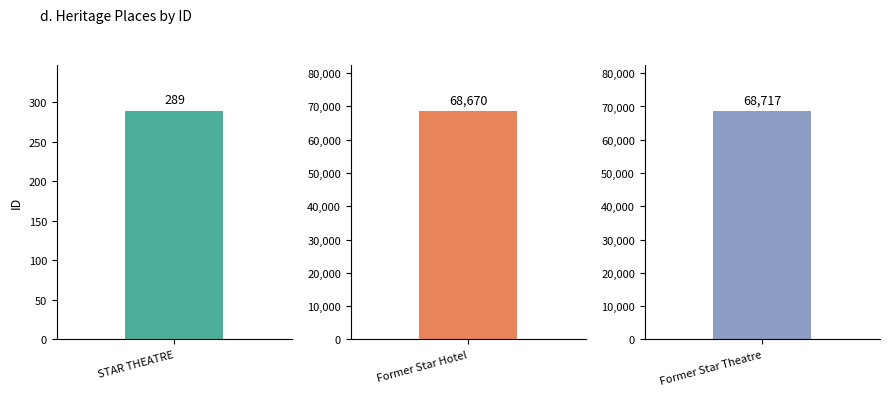

How many data points does each series have?

3